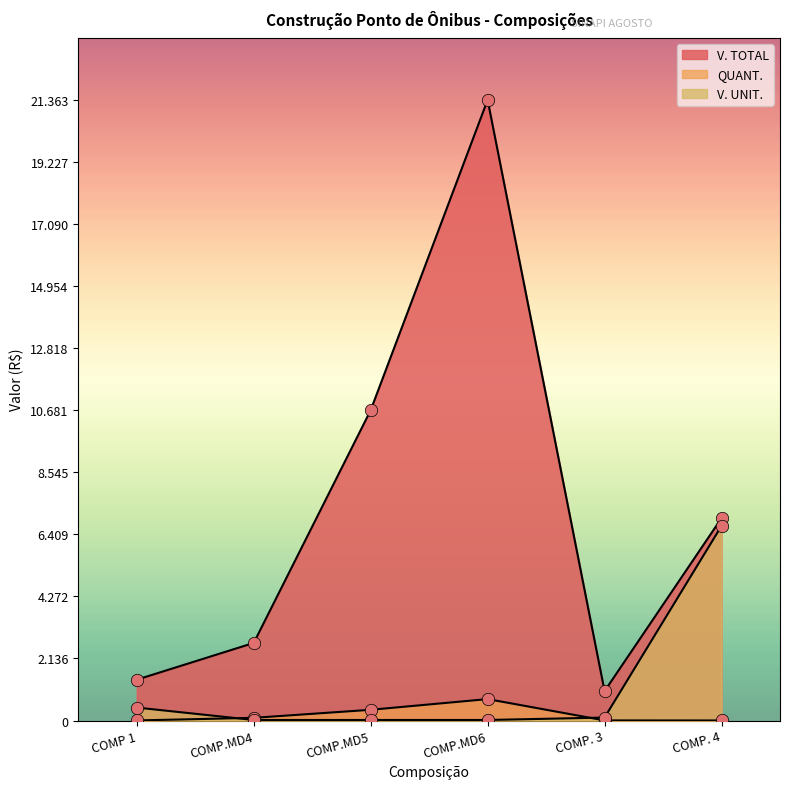

At how many categories does at least one series exceed 3163?

3